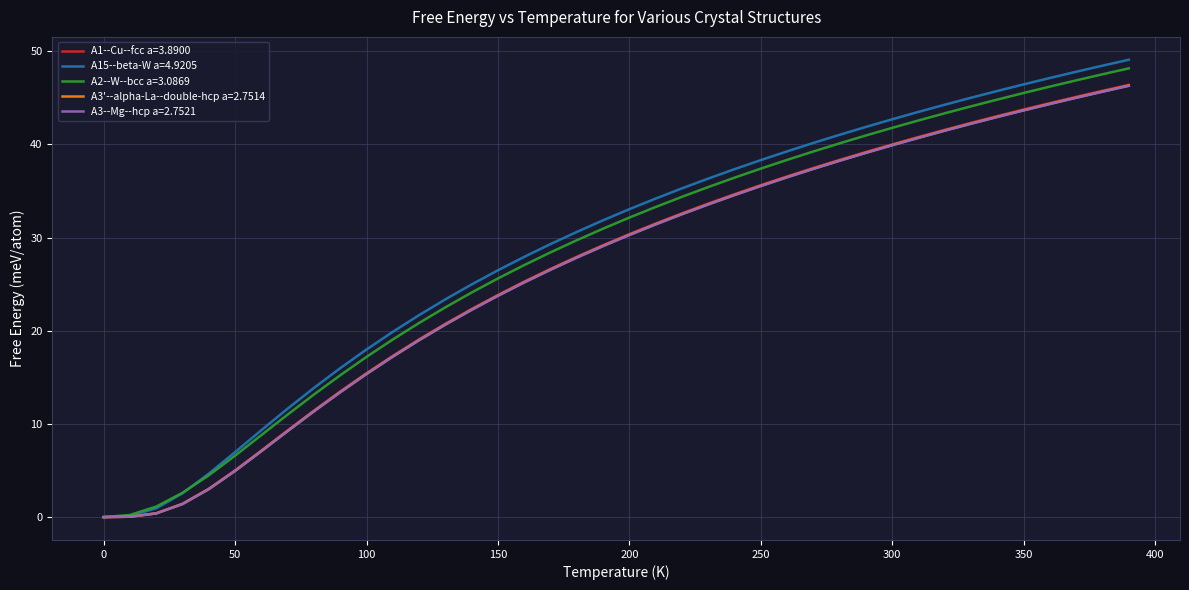

Which series has the largest range (max minus min)?

A15--beta-W a=4.9205